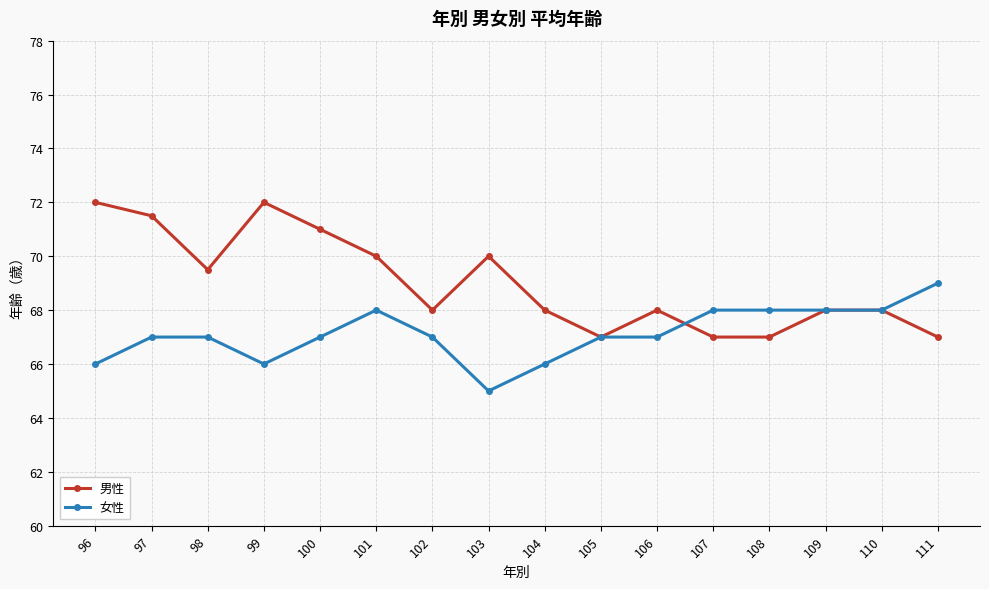

What is the value of the 女性 point at the 2nd from the left?

67.0